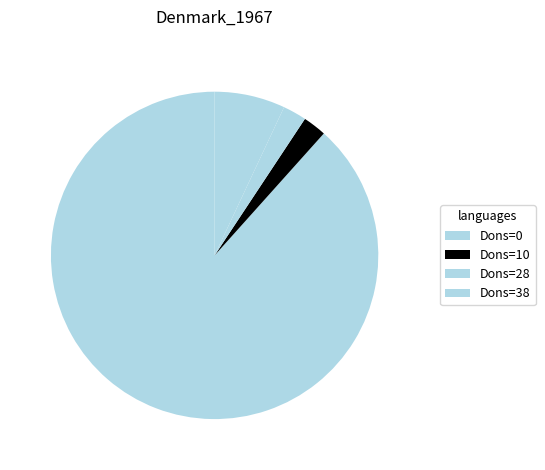

Which has a higher value, Dons=0 or Dons=28?

Dons=0